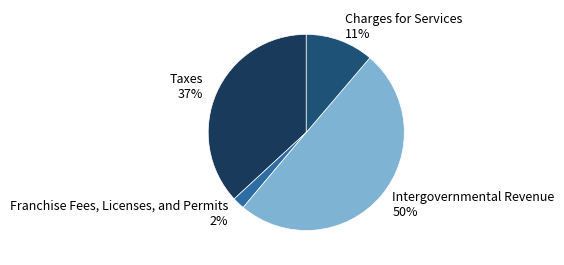

Does Taxes account for over 50% of the chart?

No